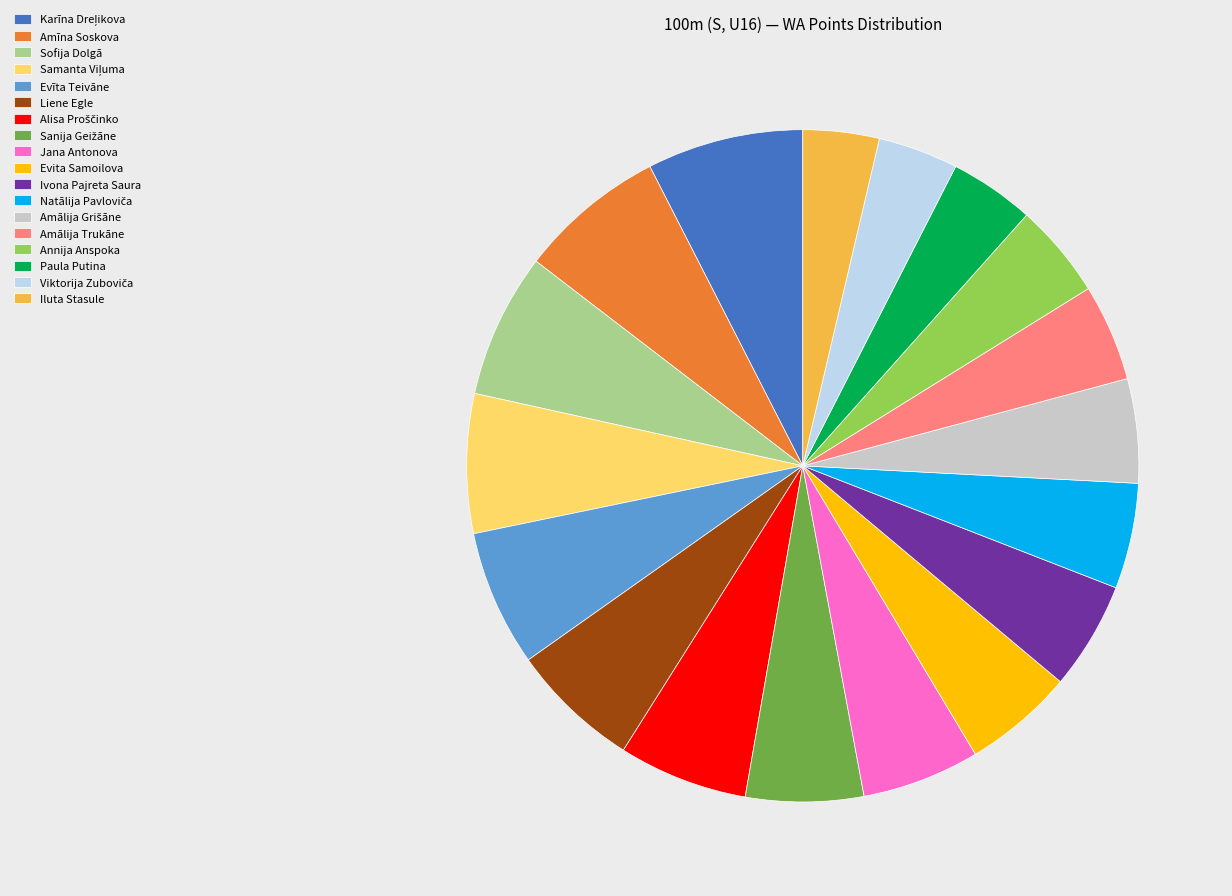

Between Amīna Soskova and Jana Antonova, which is larger?

Amīna Soskova